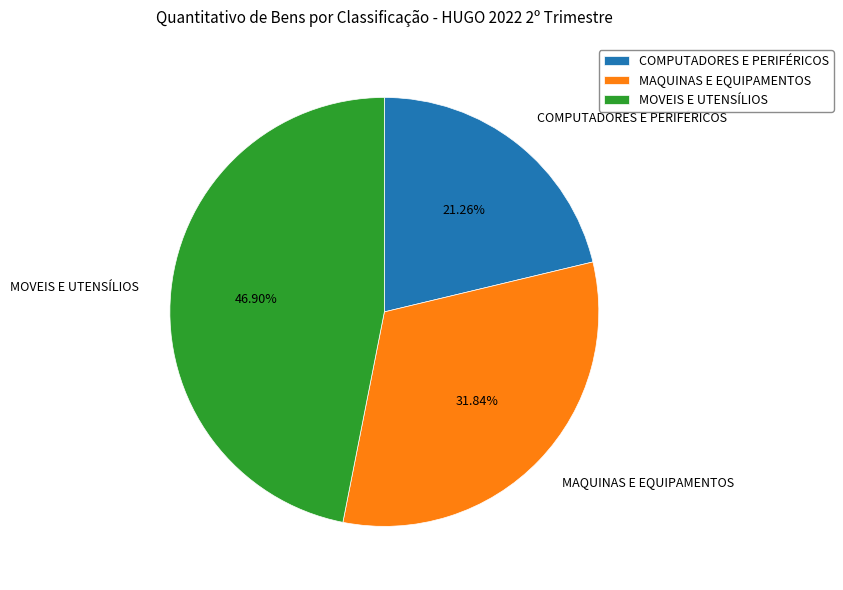

Count the number of slices in the pie.

3